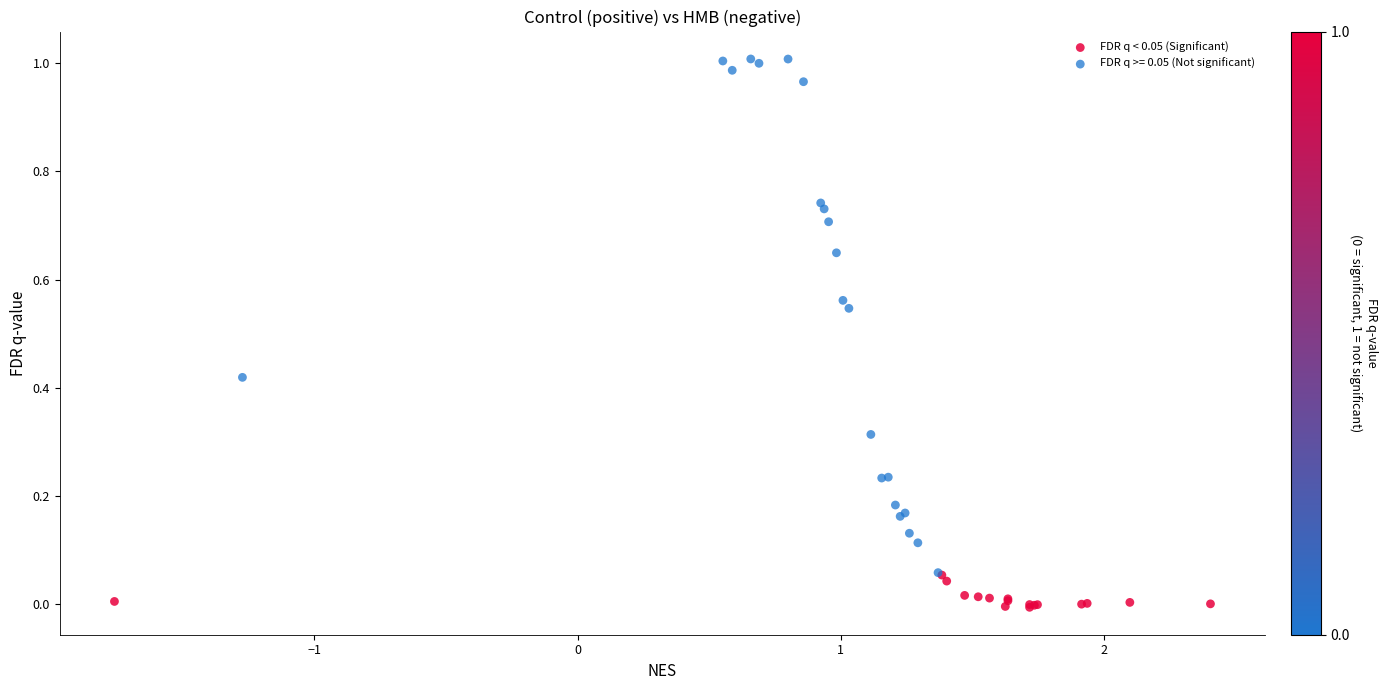

Which series has the widest spread of Y values?

FDR q >= 0.05 (Not significant)